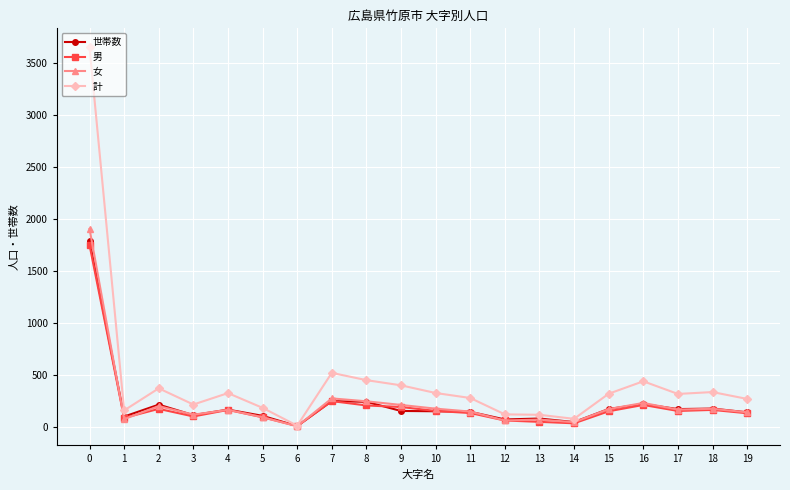

What is the value of the 世帯数 point at the 11th from the left?

148